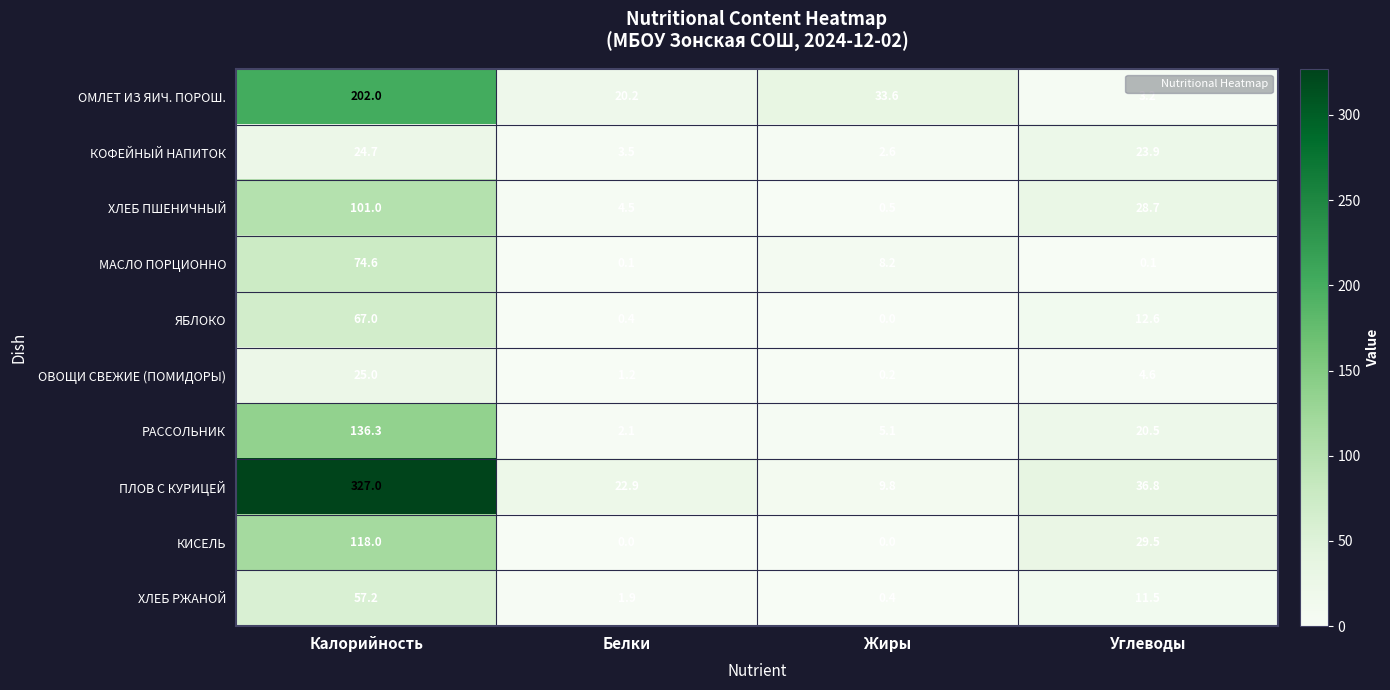

Rank the series by their maximum value, from lowest to highest.

КОФЕЙНЫЙ НАПИТОК, ОВОЩИ СВЕЖИЕ (ПОМИДОРЫ), ХЛЕБ РЖАНОЙ, ЯБЛОКО, МАСЛО ПОРЦИОННО, ХЛЕБ ПШЕНИЧНЫЙ, КИСЕЛЬ, РАССОЛЬНИК, ОМЛЕТ ИЗ ЯИЧ. ПОРОШ., ПЛОВ С КУРИЦЕЙ